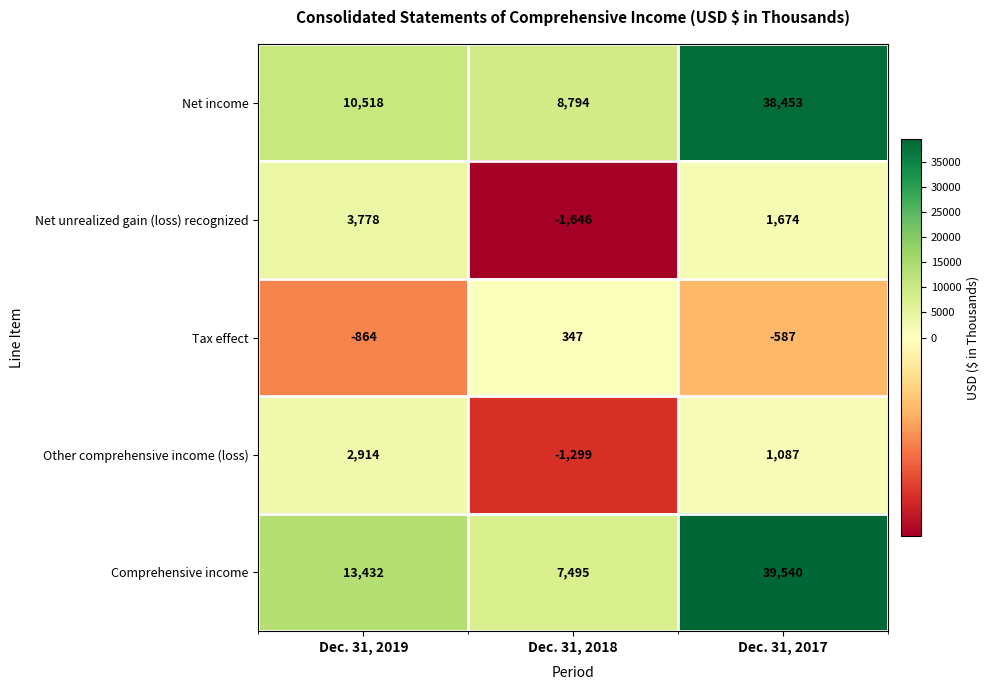

What is the maximum value for Comprehensive income?

39540